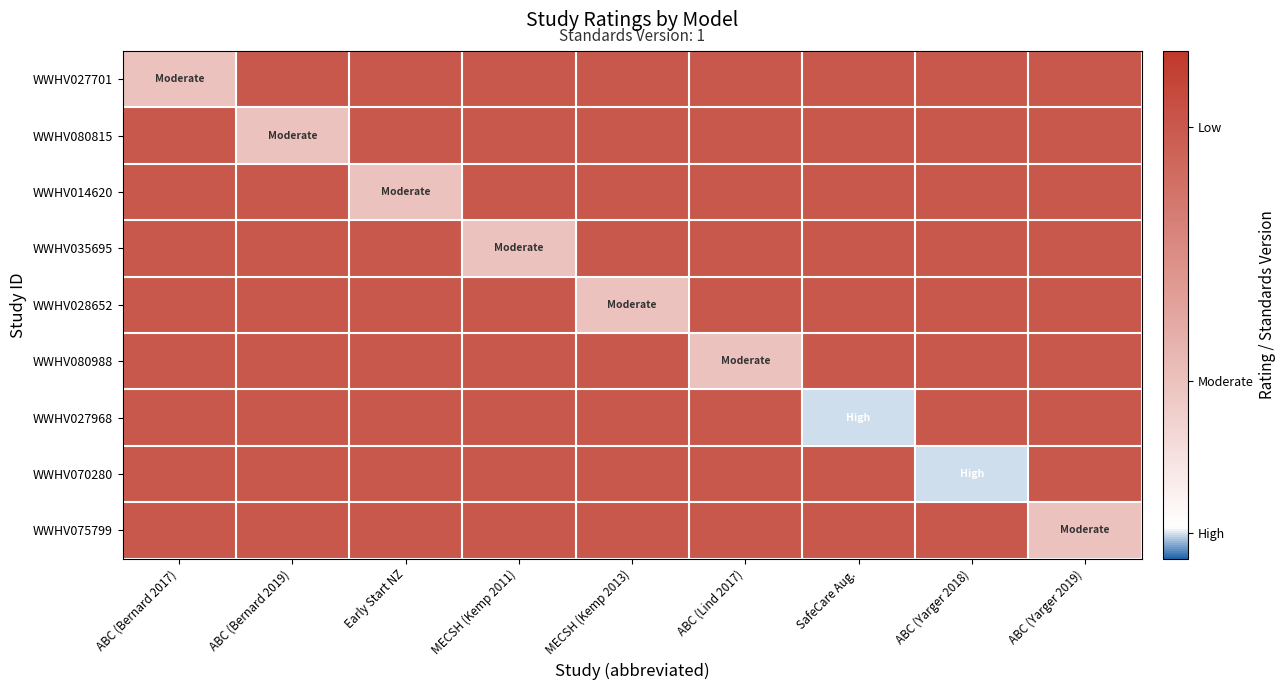

Between ABC (Bernard 2019) and Early Start NZ, which series saw the biggest shift?

WWHV080815